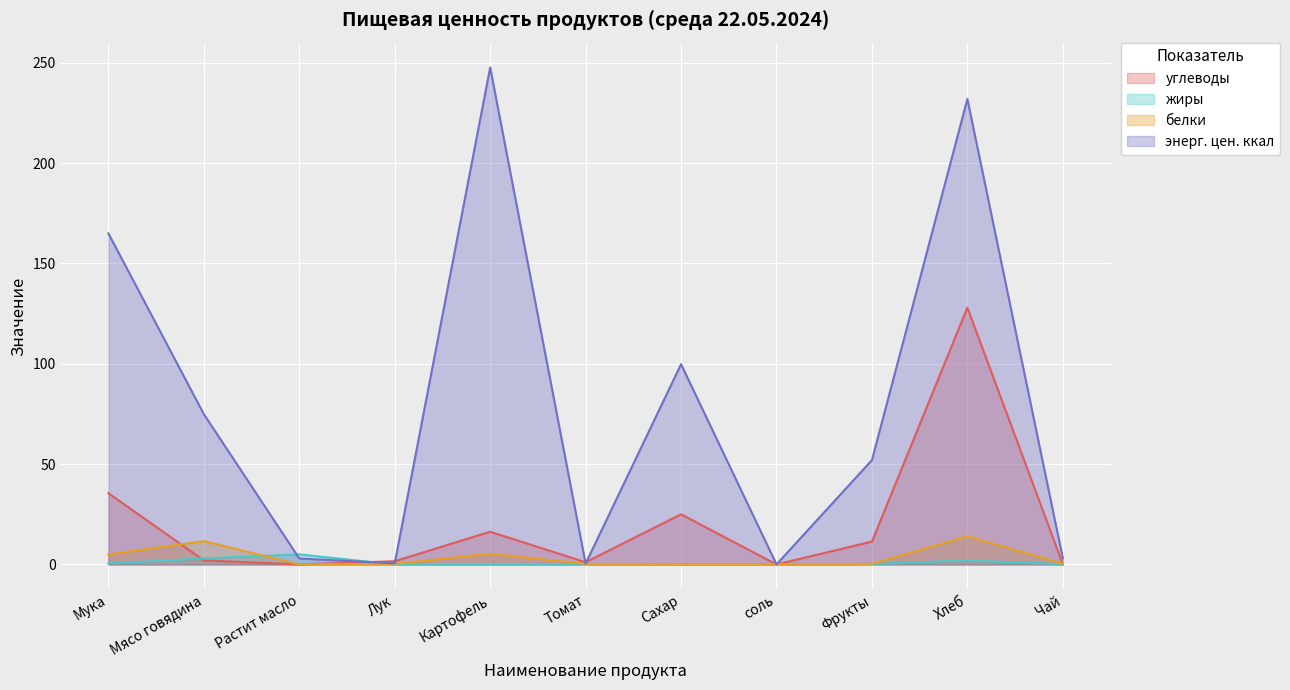

What is the highest value of the белки series?

14.0